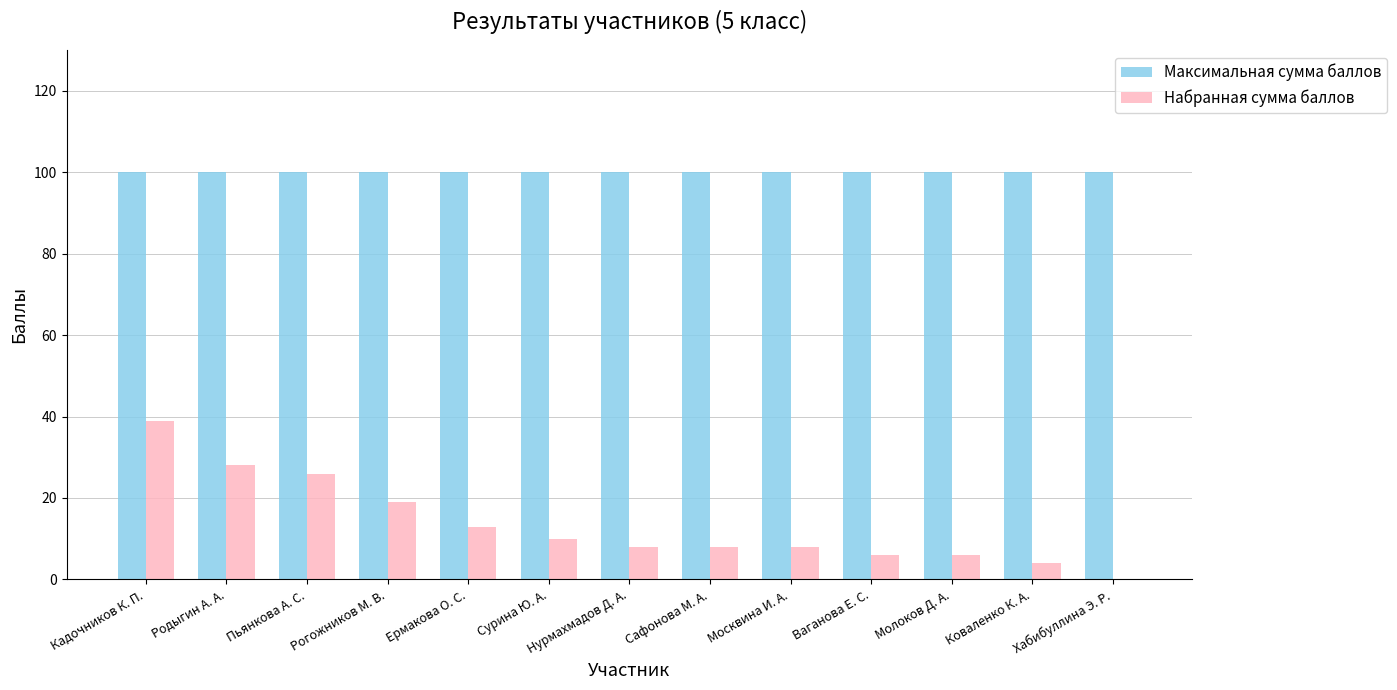

What is the maximum value shown in the chart?

100